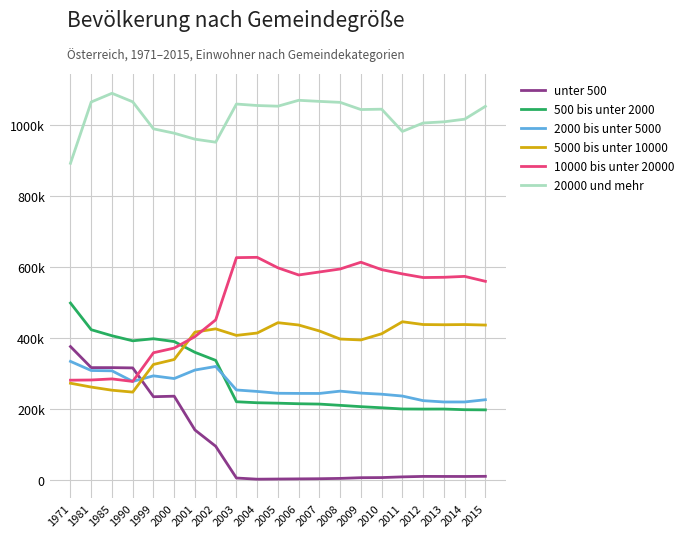

Reading left to right, what are all the values shown in this chart?

unter 500: 376241	316952	316925	316131	234974	236464	141293	95480	6021	2727	3185	3607	4027	4940	6920	7254	9231	10578	10451	10360	10781
500 bis unter 2000: 498812	423716	406730	392486	398284	390347	360029	337312	220817	217999	216824	215191	214259	210680	206986	203867	200457	200159	200291	198416	197935
2000 bis unter 5000: 334508	308814	307927	278095	293789	286168	310140	320205	253987	249860	244695	244295	244199	250704	245176	242071	236882	223917	220213	220221	226506
5000 bis unter 10000: 272995	262171	253316	247977	325805	339830	416977	426125	407685	414417	443507	436958	420144	397434	394867	412299	446175	438287	437701	438280	436811
10000 bis unter 20000: 281549	282103	285153	278038	358832	371964	404264	451417	626691	627561	598015	577857	586327	594716	613782	592968	580893	570645	571358	573921	559997
20000 und mehr: 892462	1065067	1089578	1065585	989523	977189	960337	951840	1059320	1055140	1053257	1069864	1066781	1064019	1043794	1044814	982142	1005925	1009179	1016674	1052796